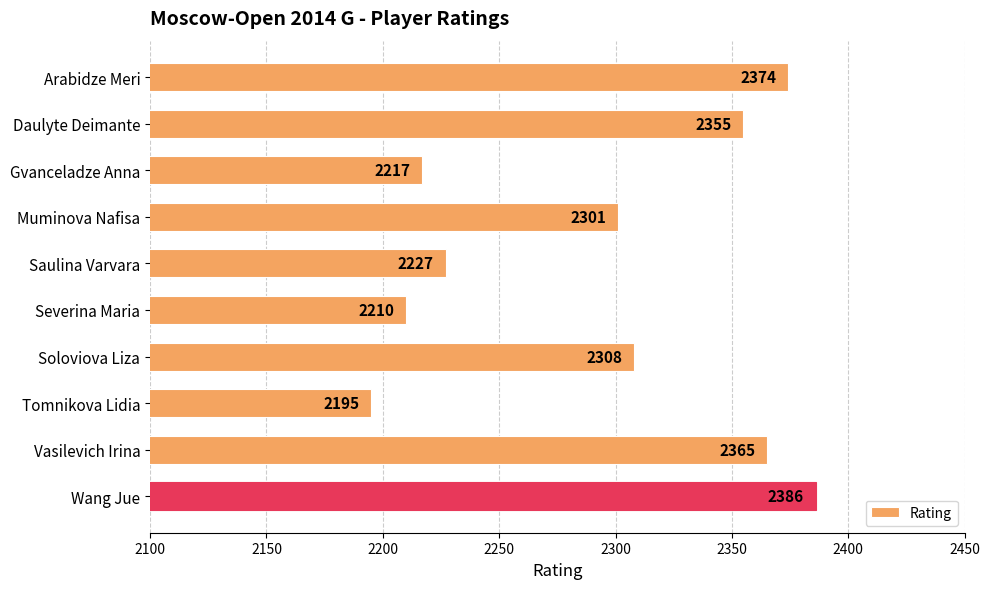

What is the change in value from Gvanceladze Anna to Vasilevich Irina?

+148